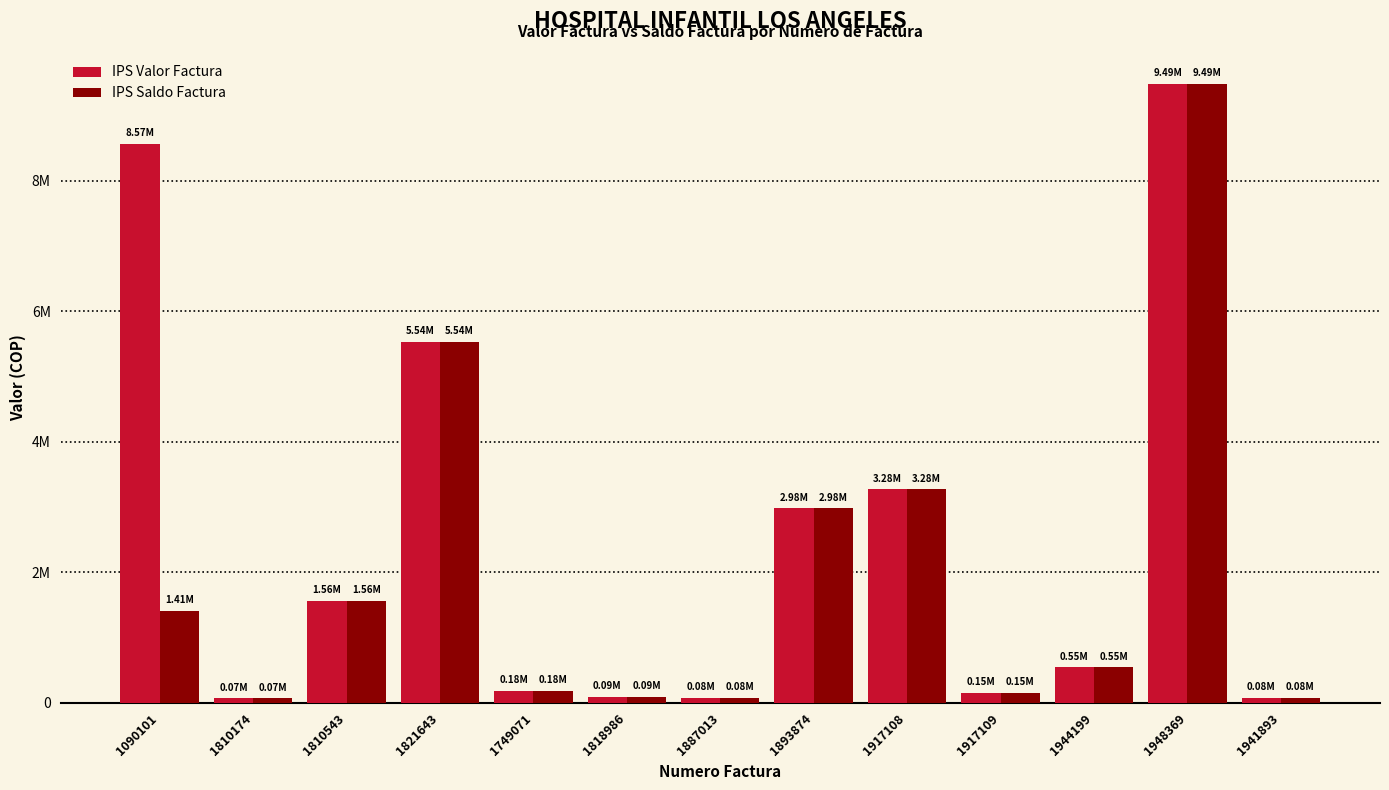

What are all the series names shown in the legend?

IPS Valor Factura, IPS Saldo Factura